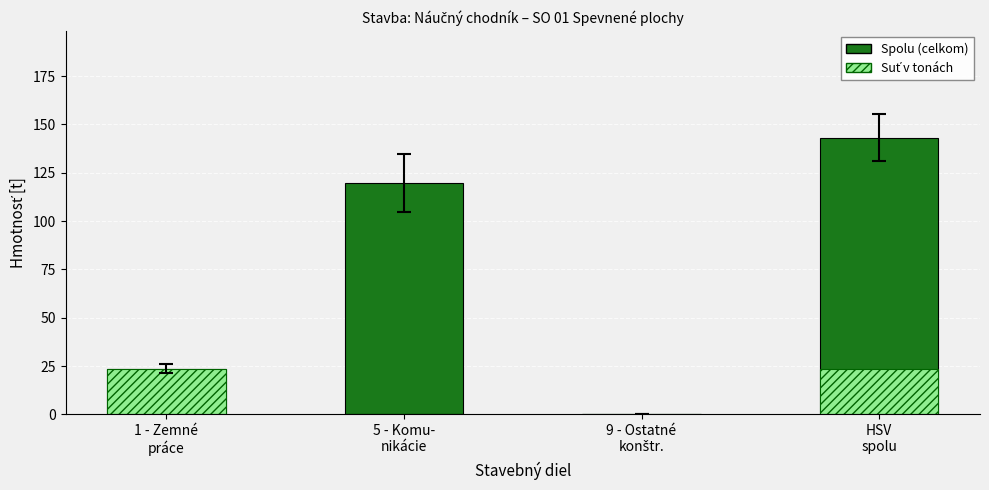

Is it true that Spolu (celkom) equals 23.7 at 1 - Zemné
práce?

True